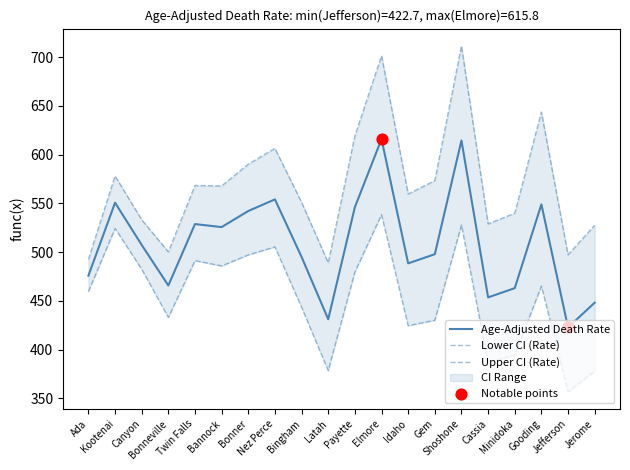

At how many categories does at least one series exceed 430?

20